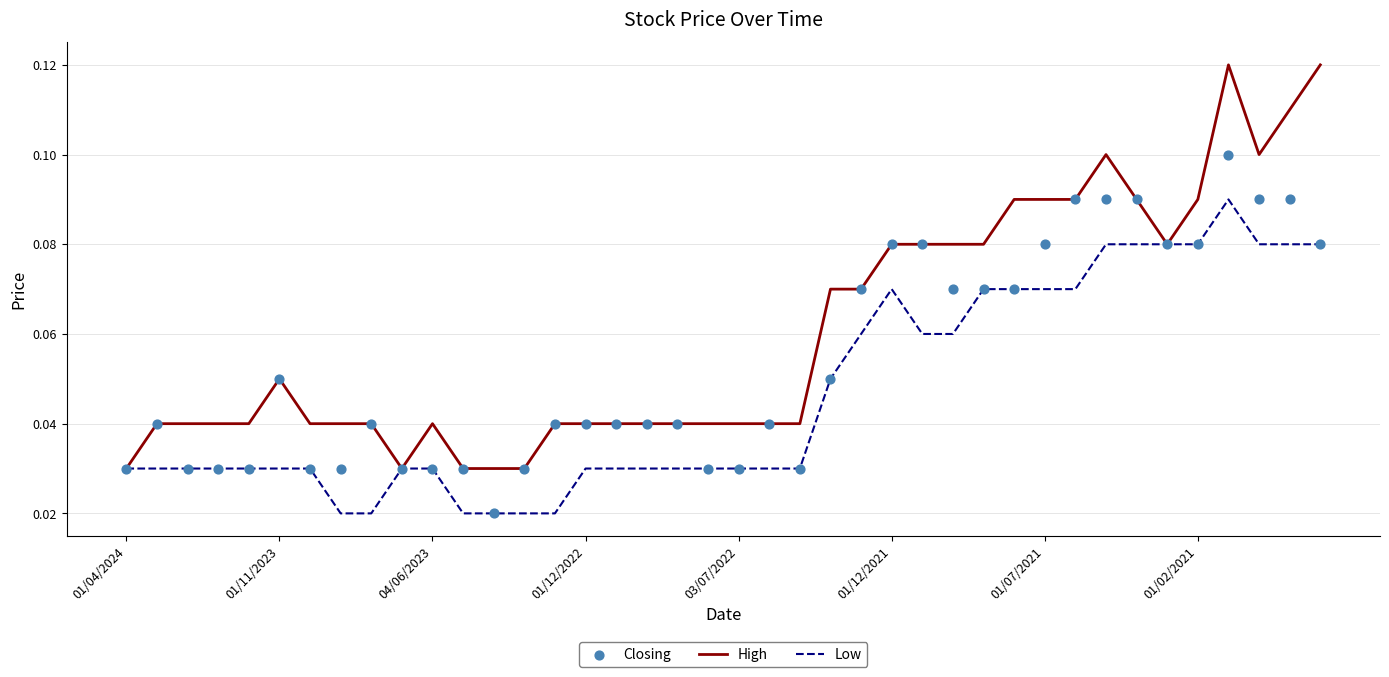

Which series reaches the minimum Y coordinate?

Low